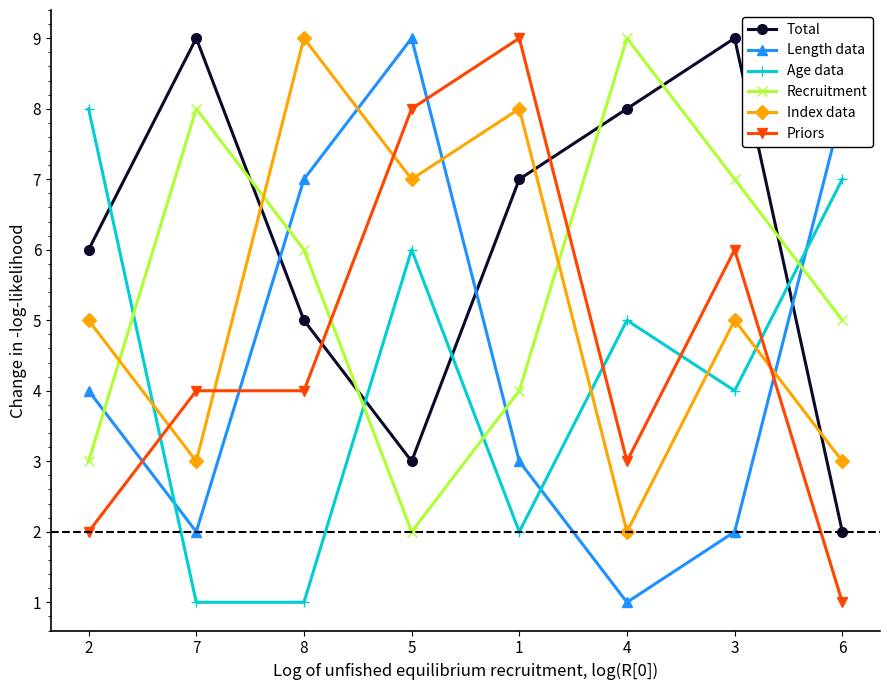

What is the maximum value shown in the chart?

9